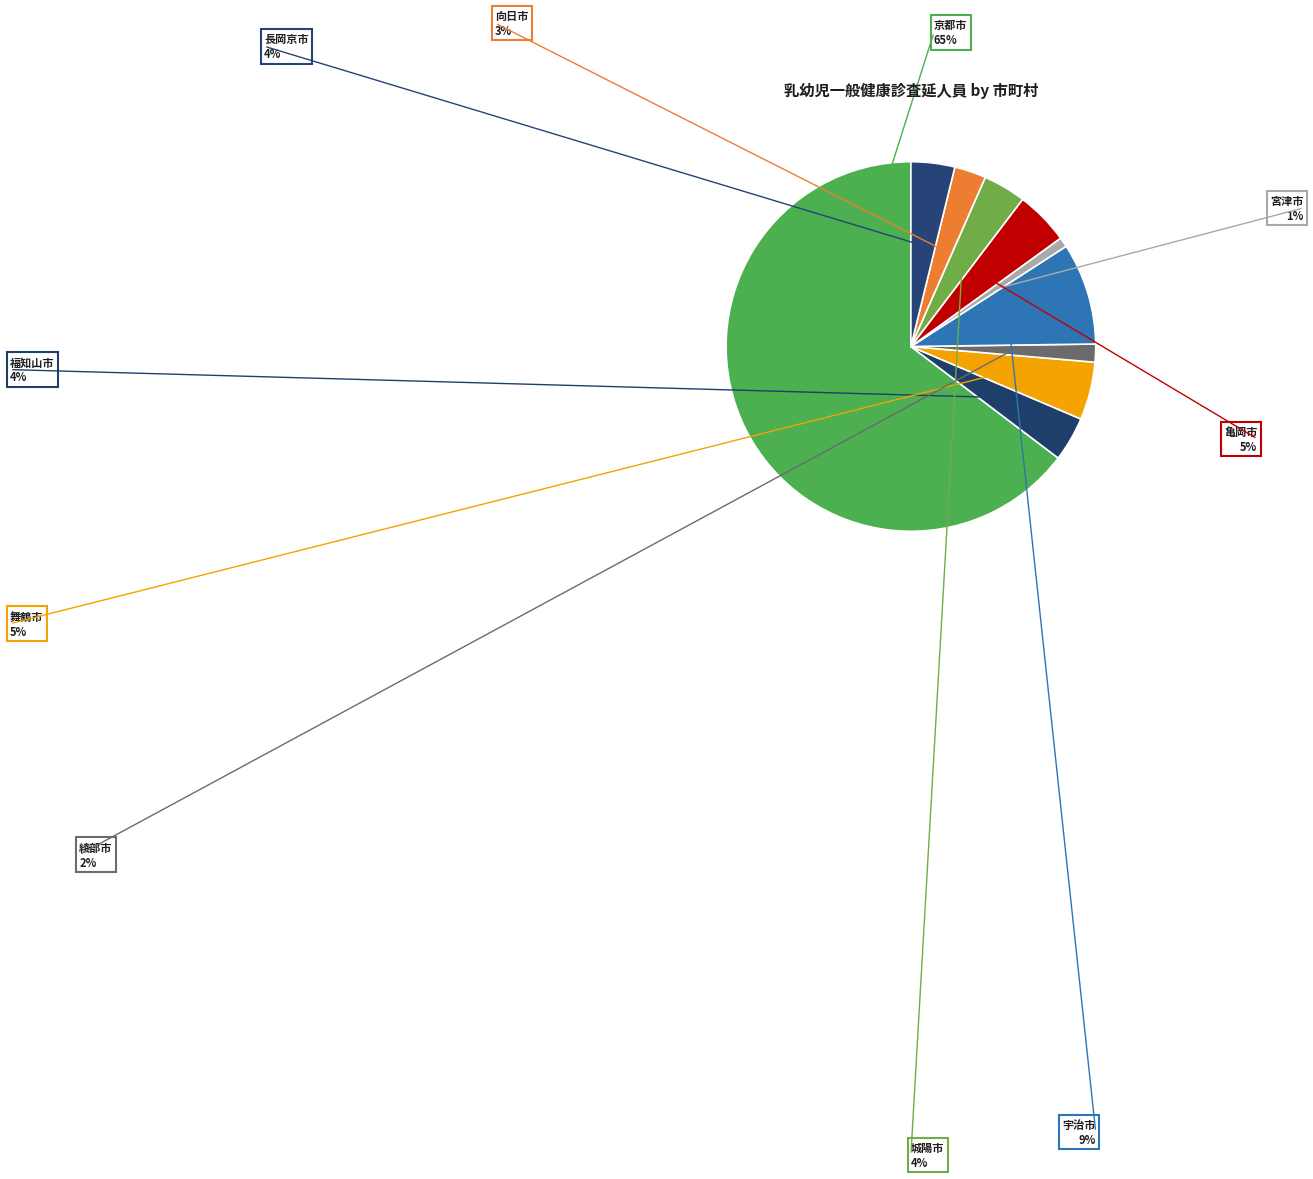

To the nearest percent, what is the difference between the 亀岡市 and 宇治市 slice percentages?

4%